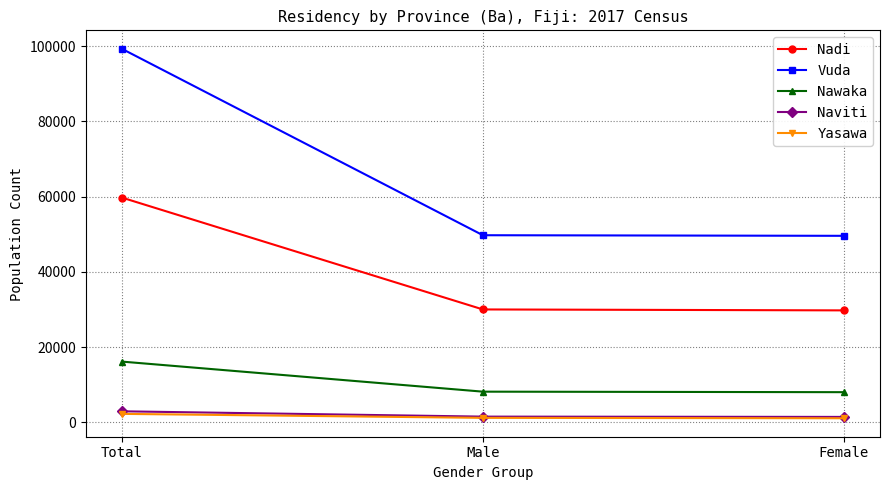

Read the Yasawa value at Male, to the nearest 100.

1200